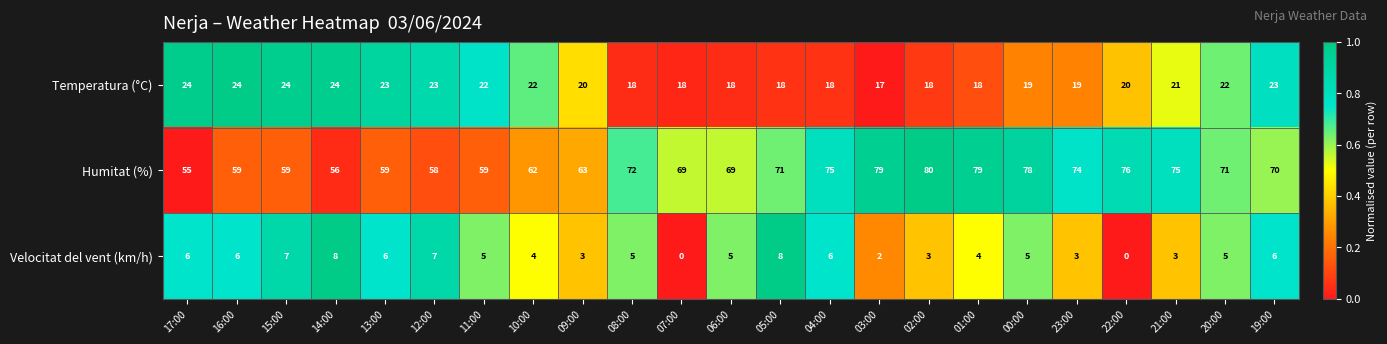

Read the Temperatura (°C) value at 04:00.

18